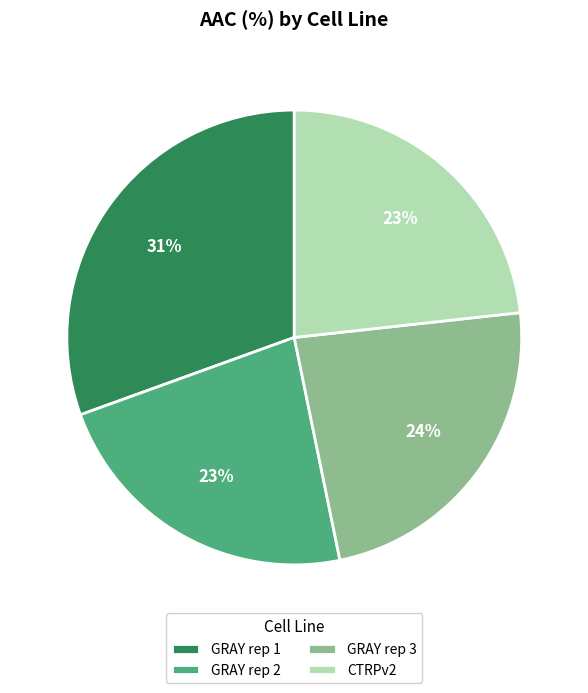

Is it true that GRAY rep 1 is 23% of the pie?

False